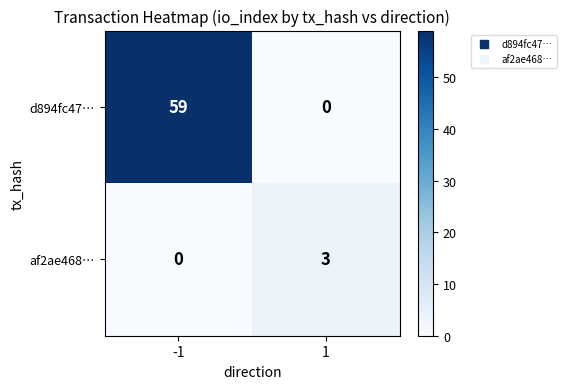

Reading left to right, what are all the values shown in this chart?

d894fc47…: 59	0
af2ae468…: 0	3